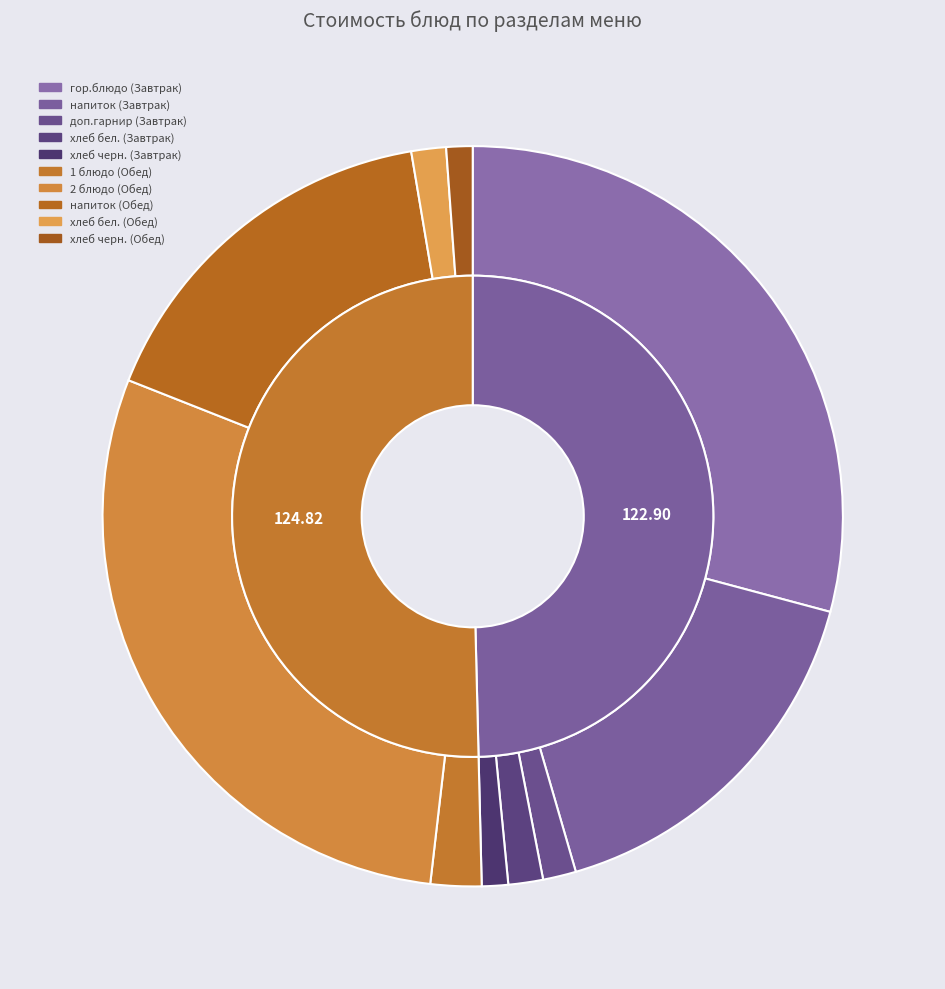

To the nearest percent, what portion does гор.блюдо (Завтрак) represent?

29%